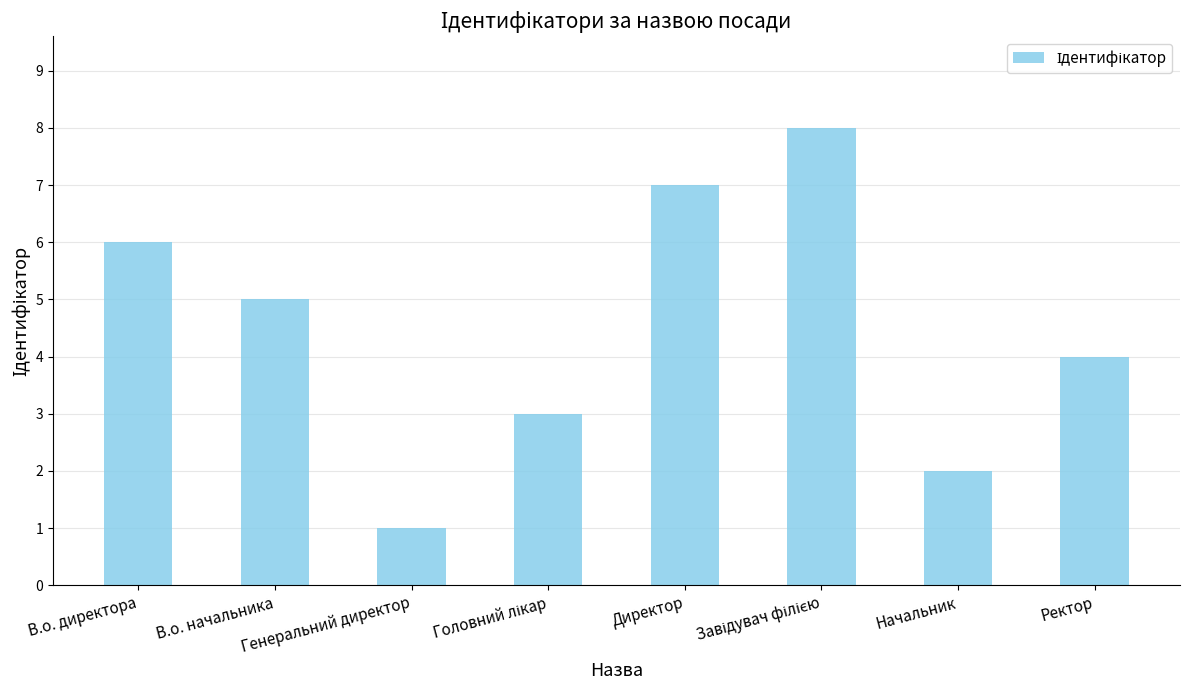

What is the difference between the maximum and second lowest values?

6